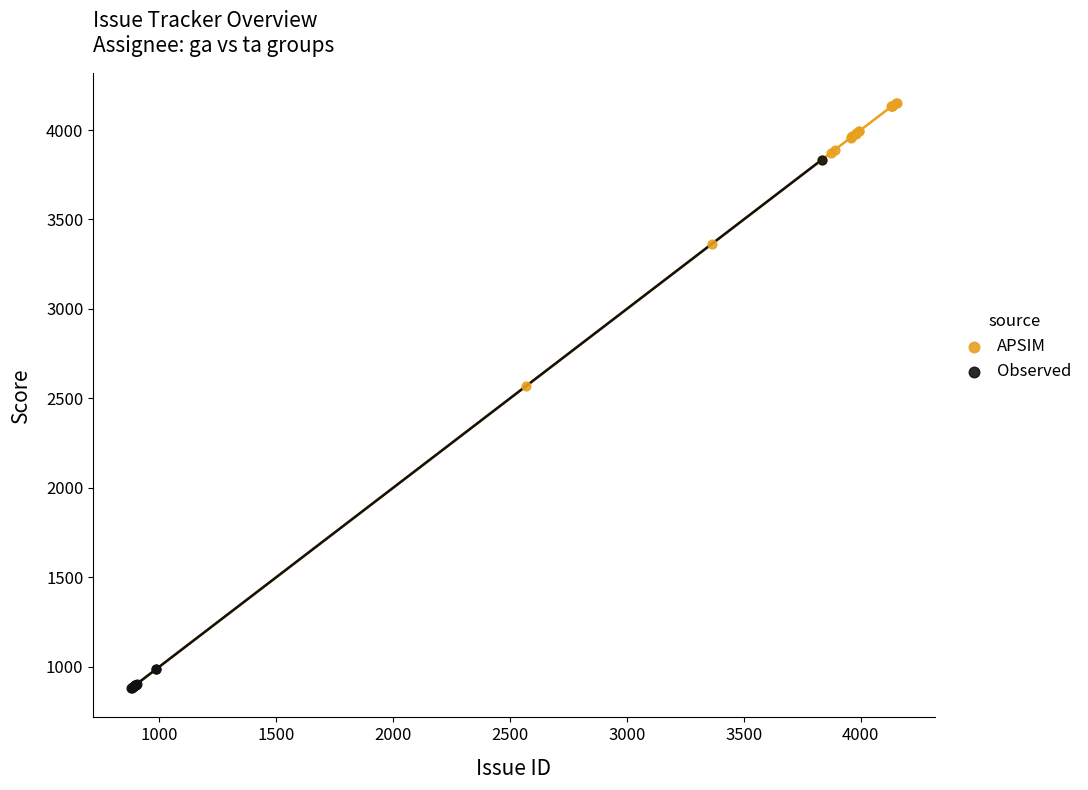

Which series contains the highest Y value?

APSIM